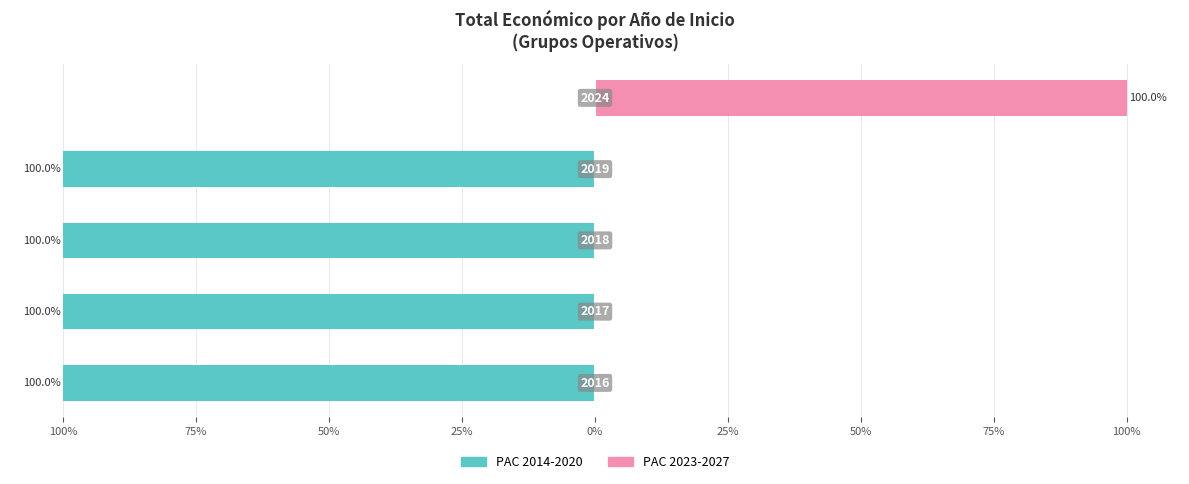

Reading left to right, list all the values displayed in this chart.

PAC 2014-2020: -100	-100	-100	-100	0
PAC 2023-2027: 0	0	0	0	100